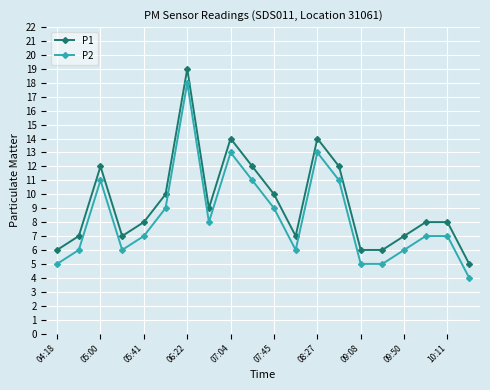

How many distinct data groups are displayed?

2